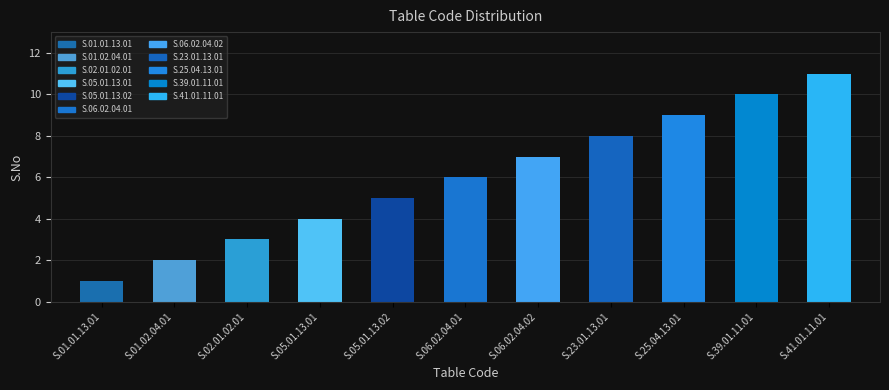

The chart shows a value of 6 at S.06.02.04.01. True or false?

True